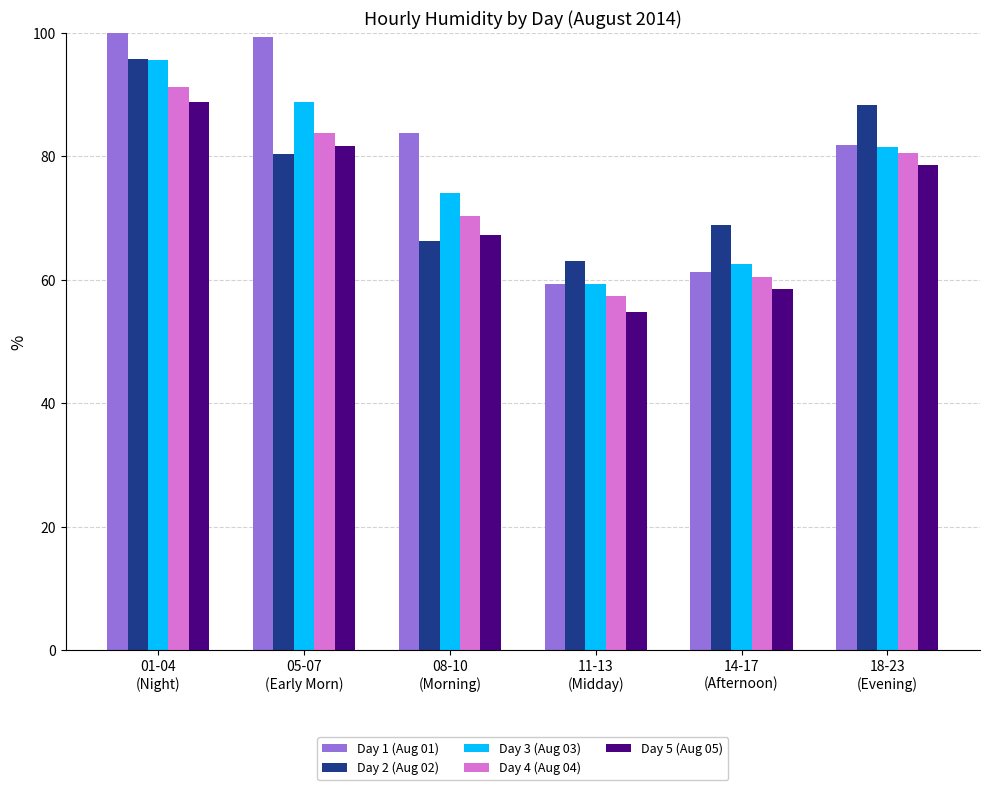

Which series has the widest spread of values?

Day 1 (Aug 01)